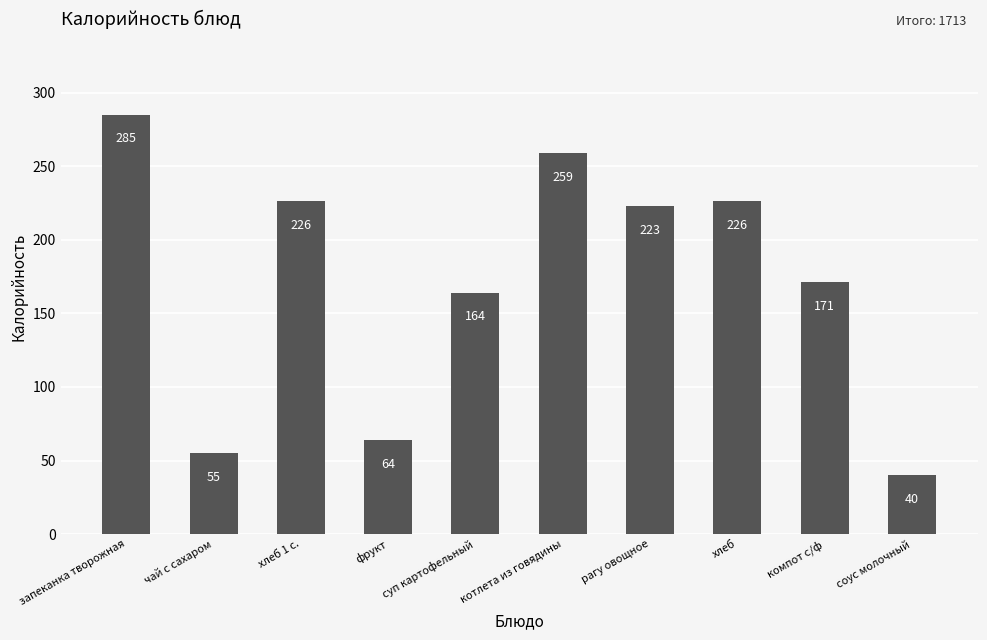

What is the difference between the maximum and minimum values?

245